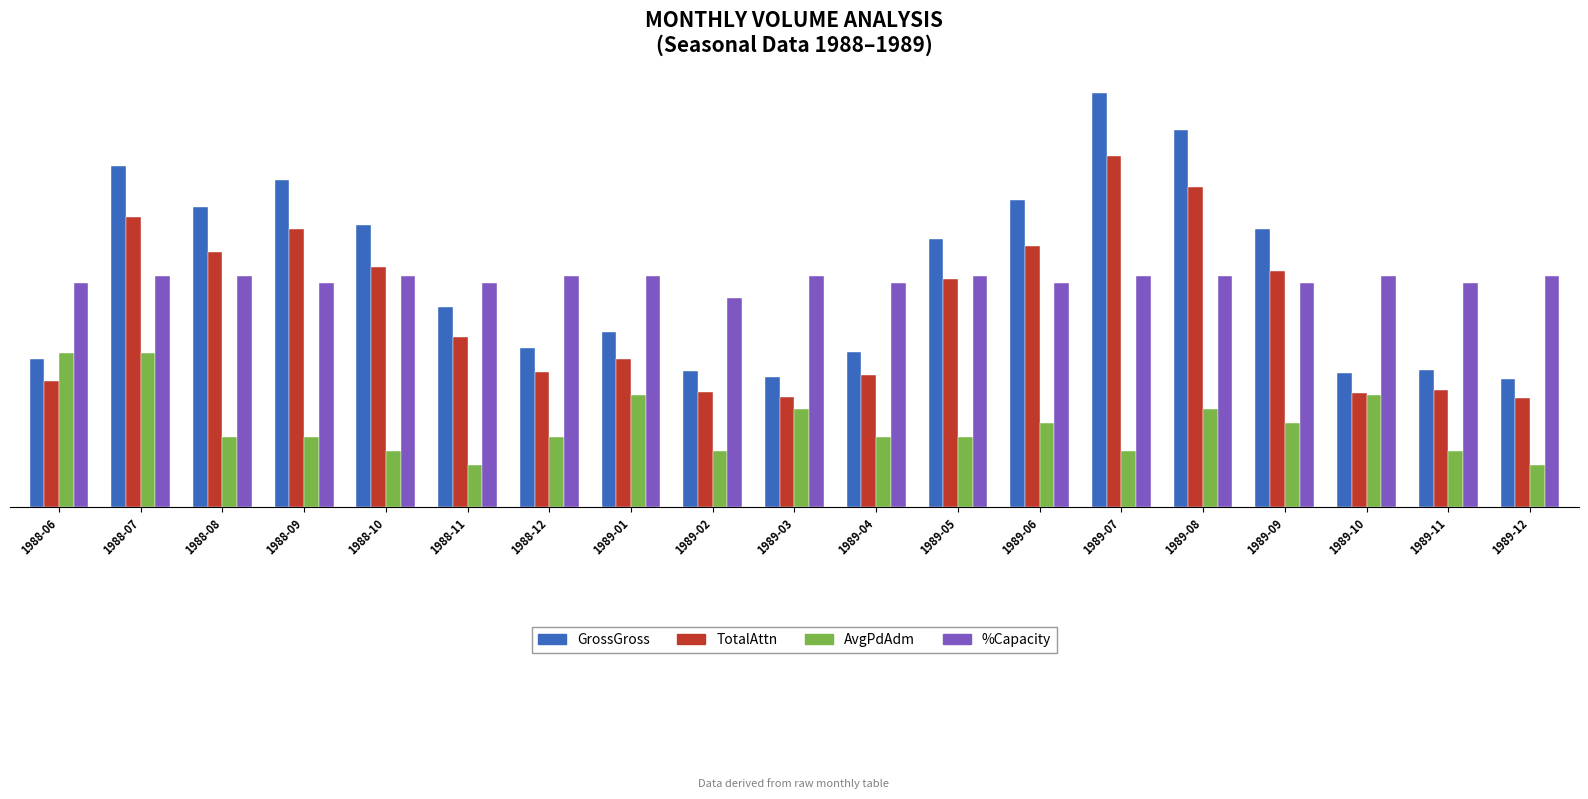

Rank the categories by AvgPdAdm value from lowest to highest.

1988-11, 1989-12, 1988-10, 1989-02, 1989-07, 1989-11, 1988-08, 1988-09, 1988-12, 1989-04, 1989-05, 1989-06, 1989-09, 1989-03, 1989-08, 1989-01, 1989-10, 1988-06, 1988-07